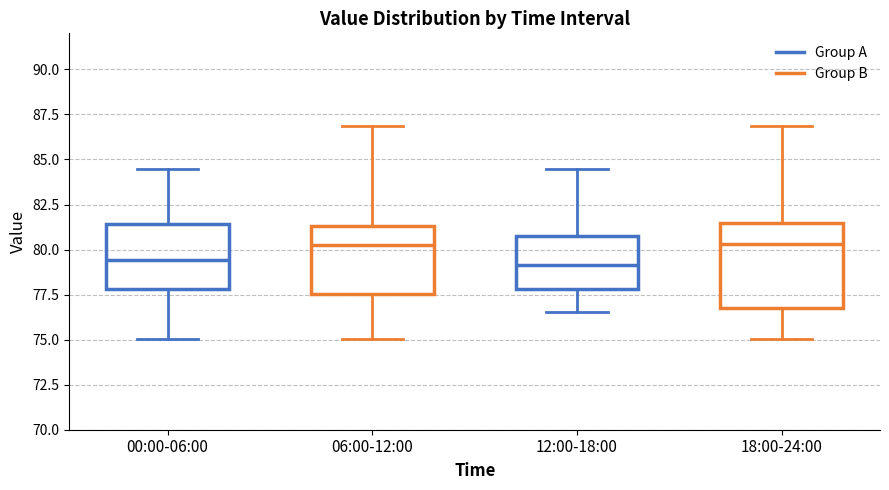

Which box is the tallest, from its lower edge to its upper edge?

18:00-24:00